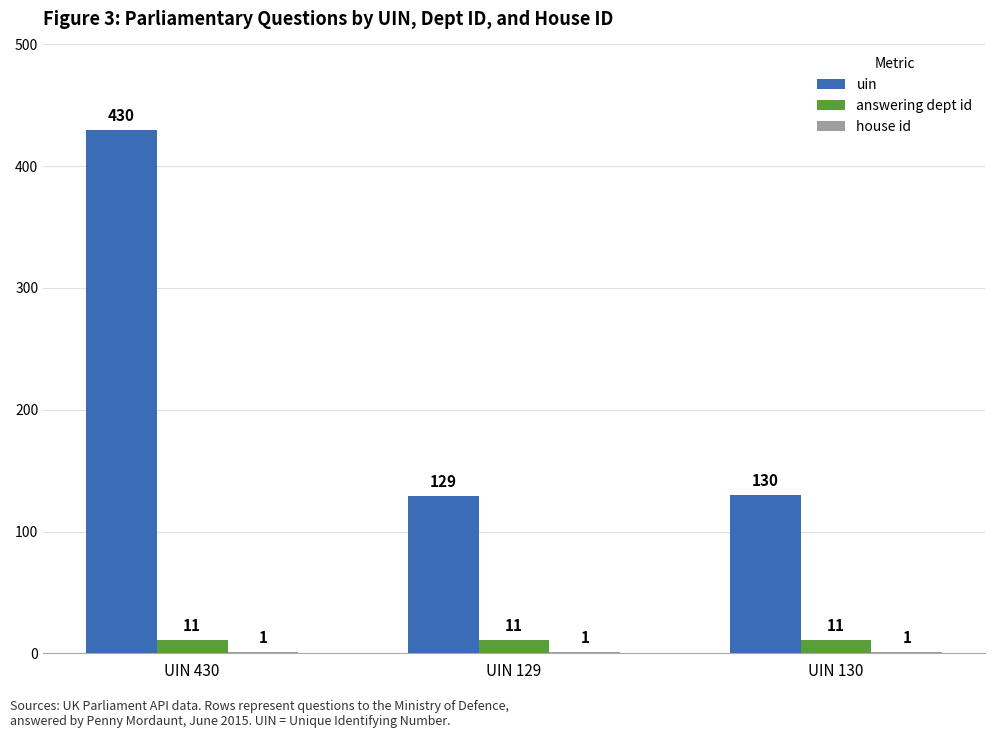

Are the bars horizontal?

No